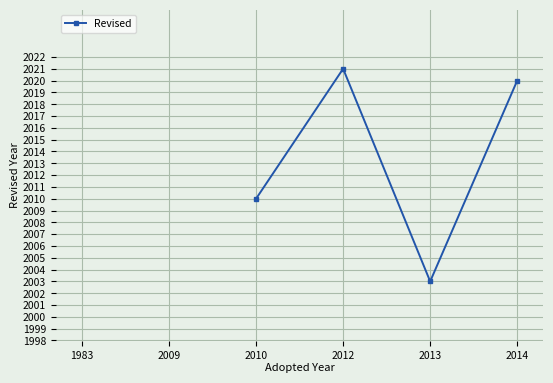

What is the difference between the maximum and minimum values?

18